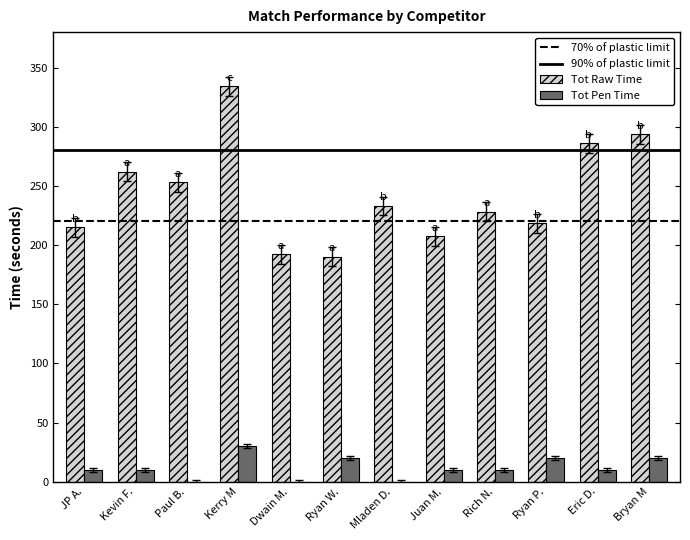

Reading left to right, list all the values displayed in this chart.

Tot Raw Time: 214.9	262.1	252.9	334.3	192.1	190.0	233.0	207.4	228.1	218.6	286.0	293.5
Tot Pen Time: 10.0	10.0	0.0	30.0	0.0	20.0	0.0	10.0	10.0	20.0	10.0	20.0